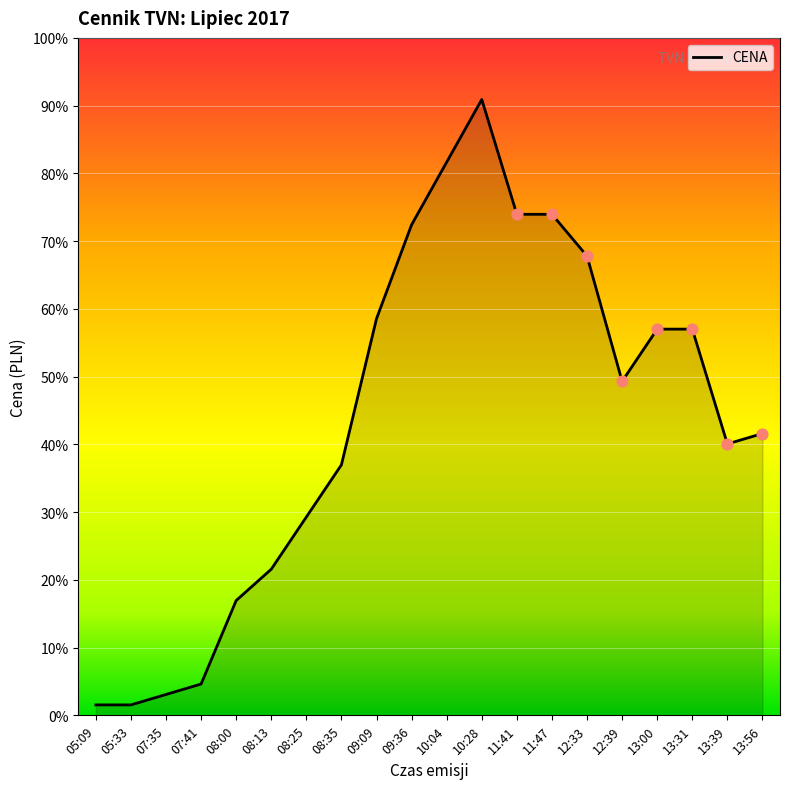

Does the chart have visible grid lines?

Yes